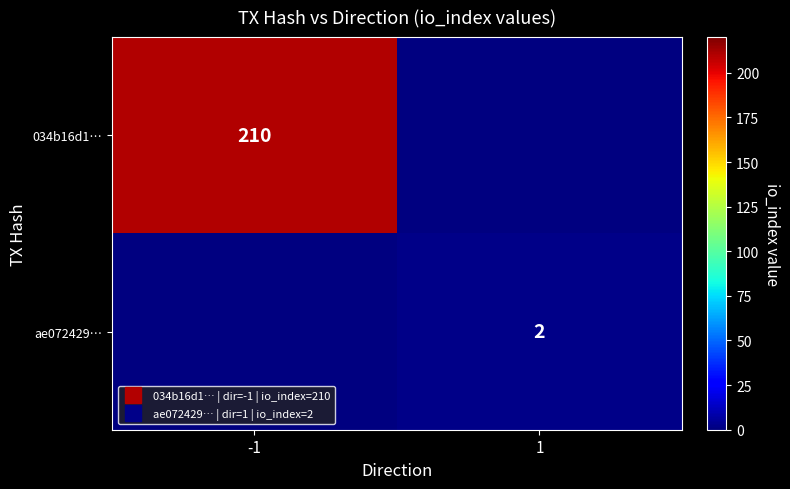

Between 1 and -1, which is larger?

-1